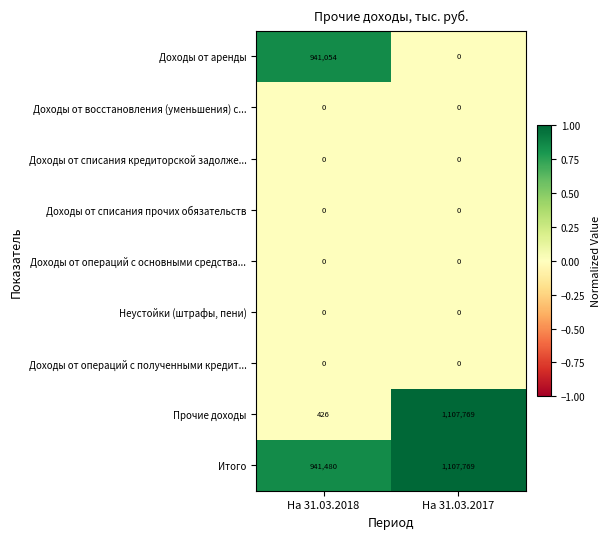

True or false: Доходы от списания прочих обязательств has a value of 0 at На 31.03.2018.

True